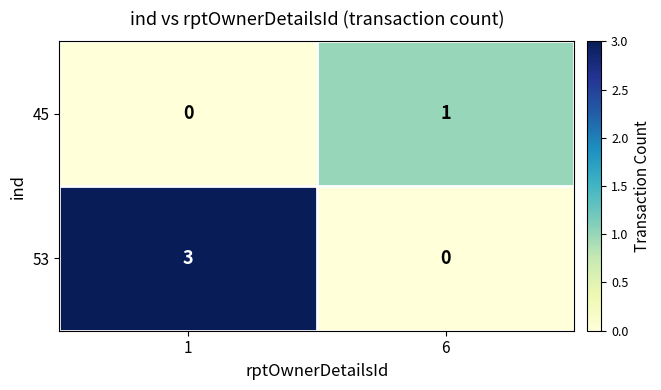

Rank the series by their maximum value, from lowest to highest.

45, 53